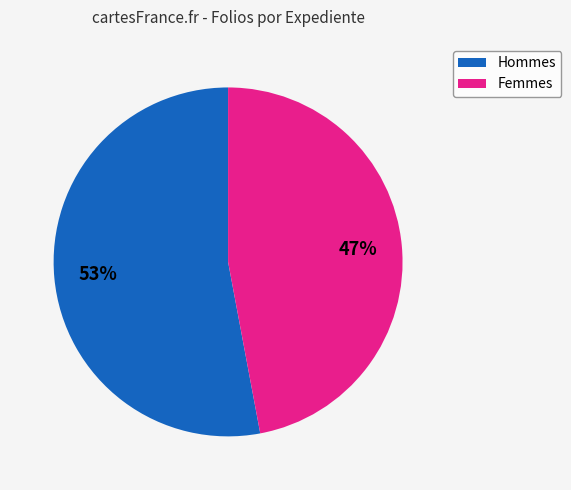

To the nearest percent, what is the difference between the largest and smallest slice percentages?

6%